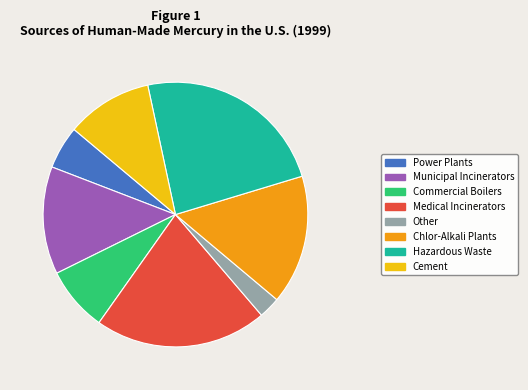

What is the largest slice in the pie chart?

Hazardous Waste